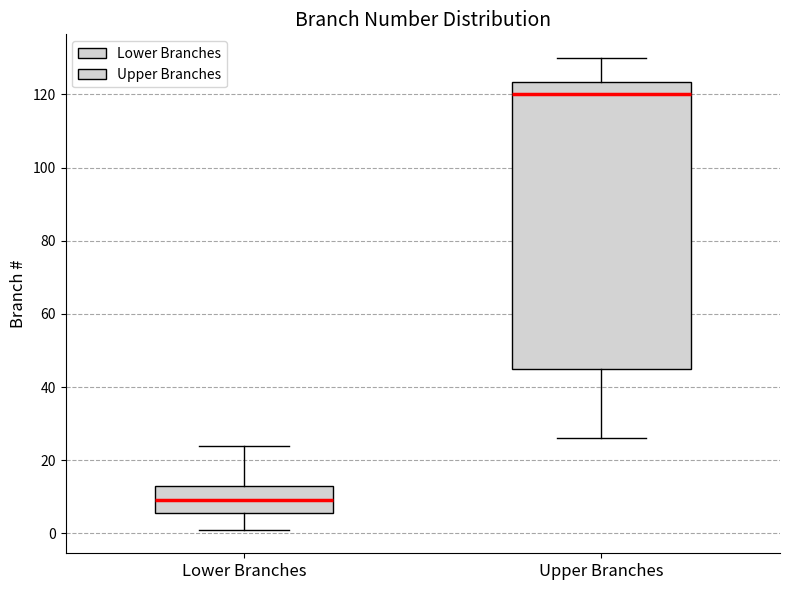

Which box has the highest median line?

Upper Branches